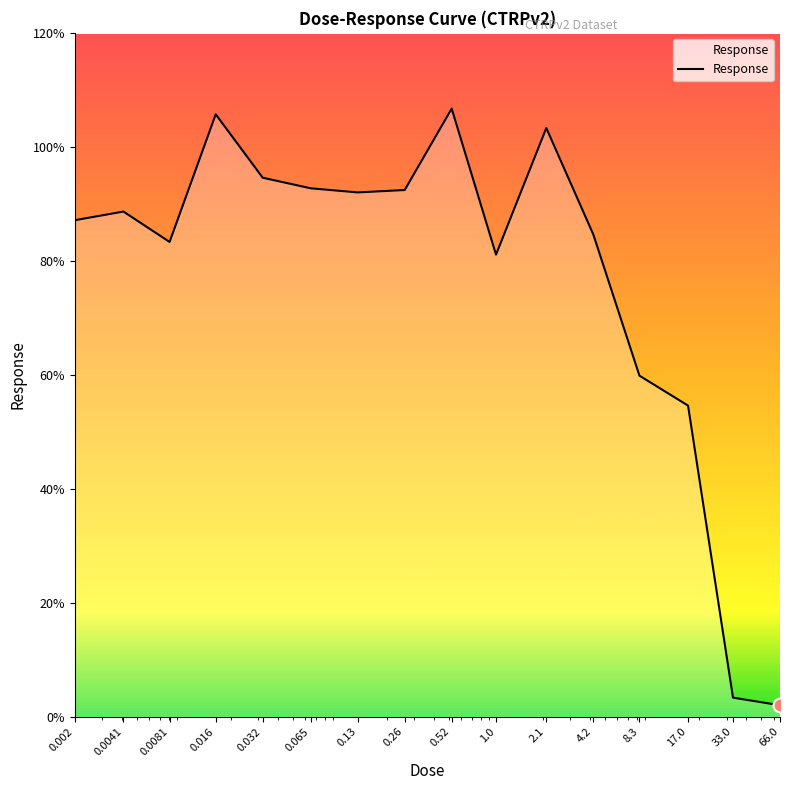

What is the difference between the maximum and minimum values?

104.7